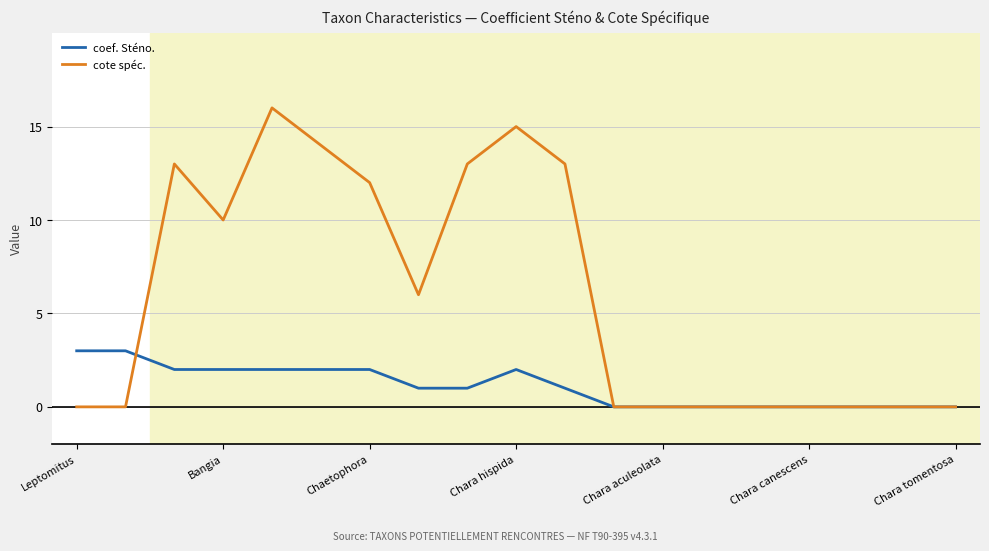

Which series has the largest total across all categories?

cote spéc.